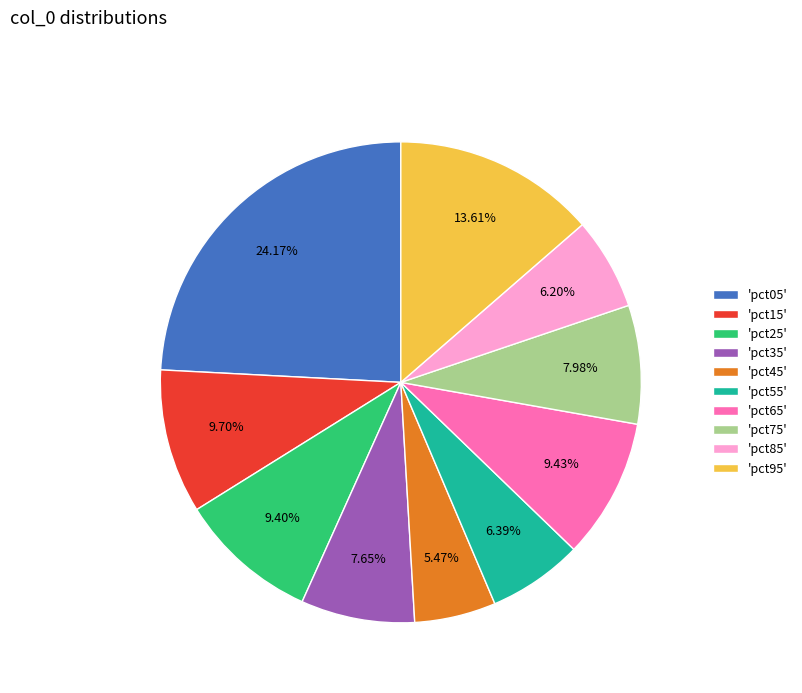

Which category has the biggest portion of the pie?

'pct05'